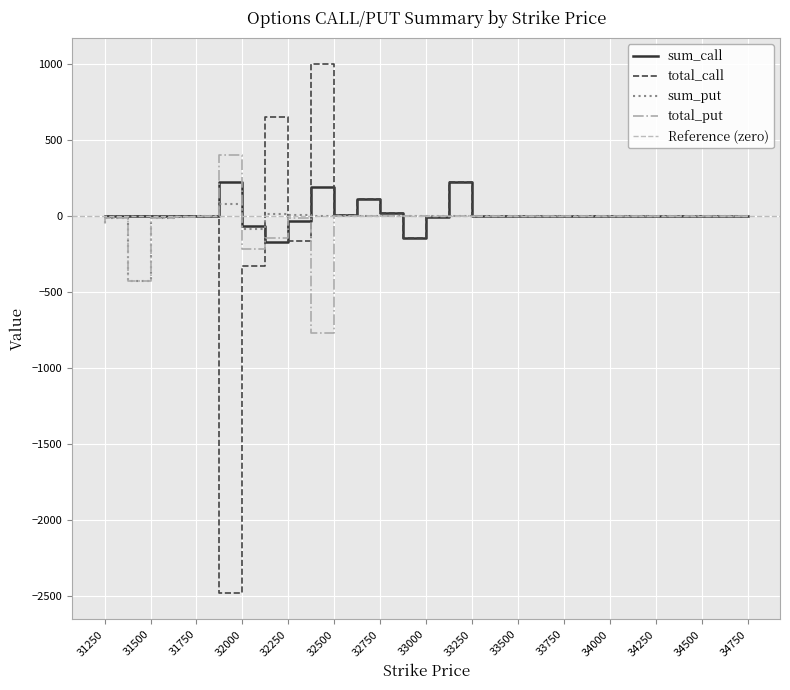

Rank the series by their maximum value, from lowest to highest.

sum_put, sum_call, total_put, total_call